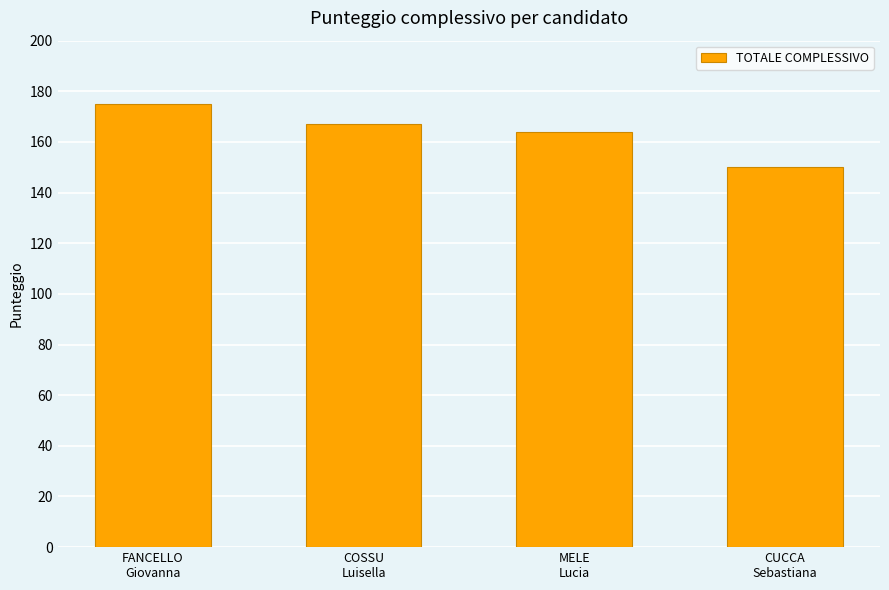

Which has a higher value, FANCELLO
Giovanna or MELE
Lucia?

FANCELLO
Giovanna